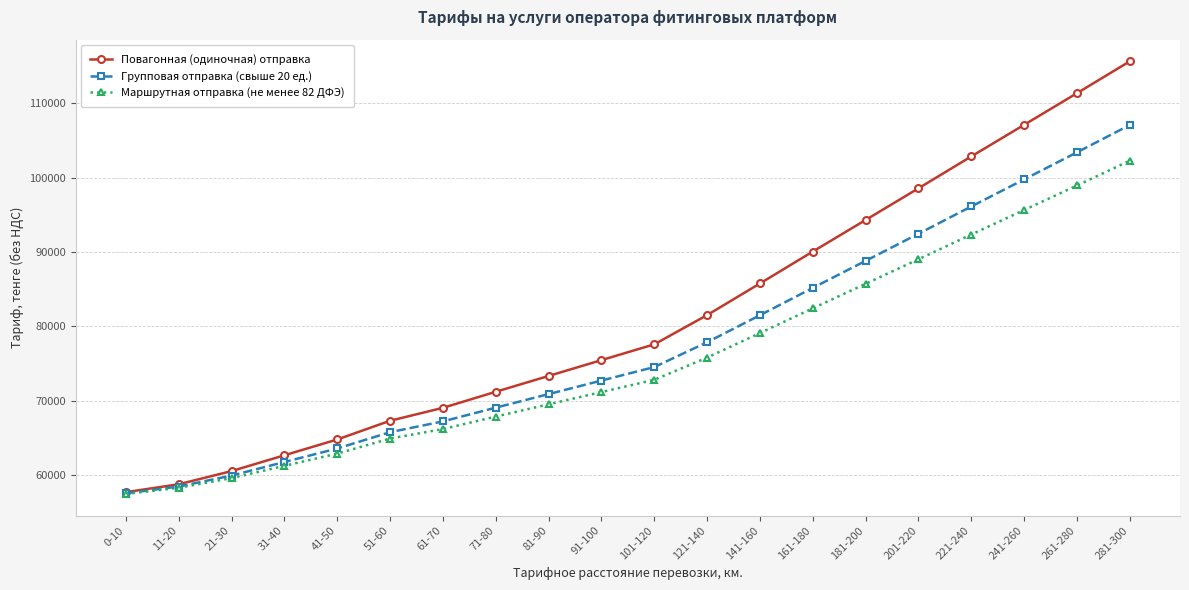

List the series in order of their overall mean, lowest first.

Маршрутная отправка (не менее 82 ДФЭ), Групповая отправка (свыше 20 ед.), Повагонная (одиночная) отправка